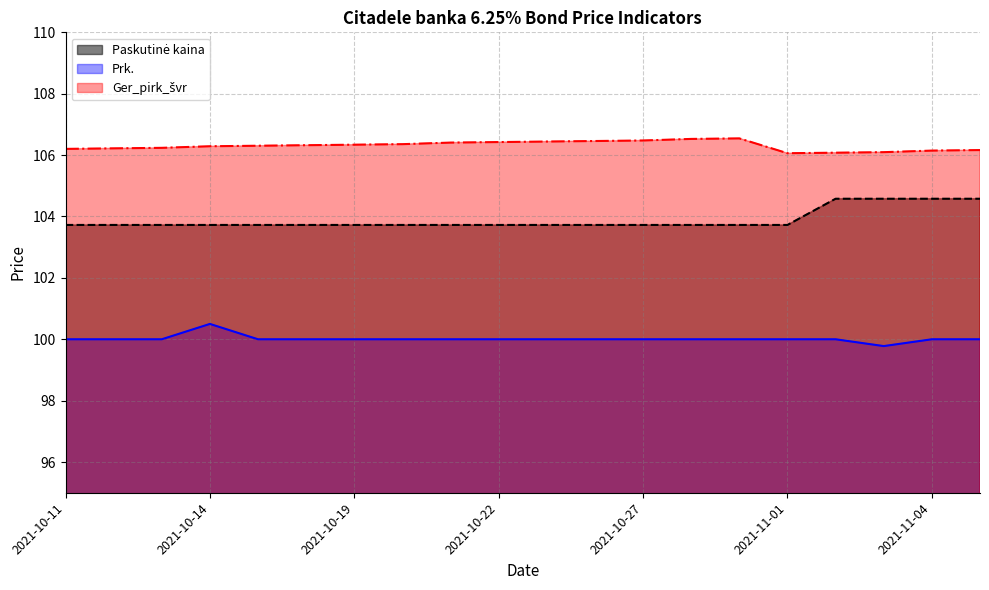

Between 2021-10-11 and 2021-11-05, which series saw the biggest shift?

Paskutinė kaina